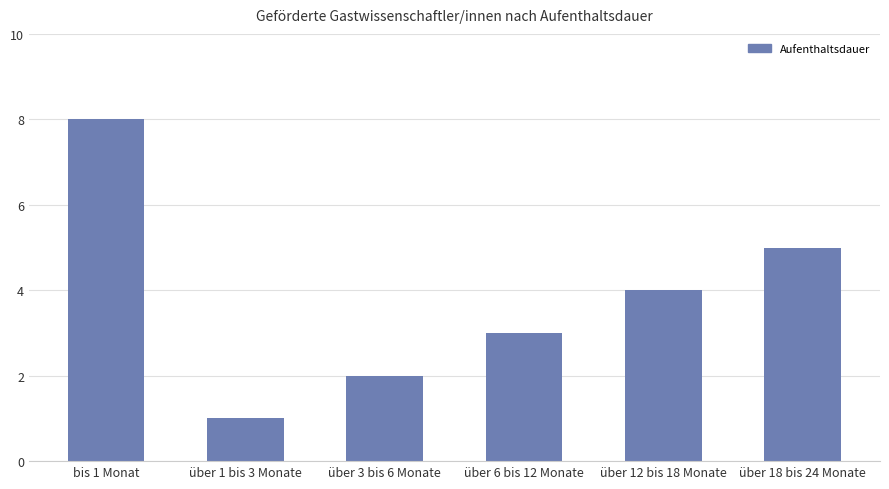

What is the difference between the maximum and minimum values?

7